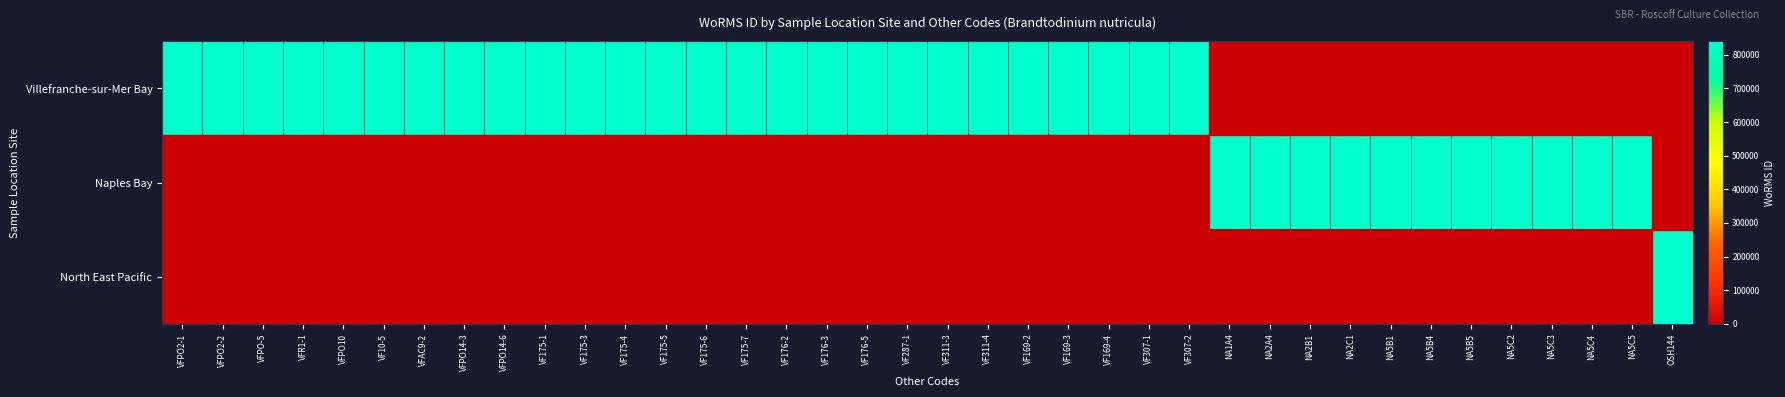

List the series in order of their overall mean, lowest first.

North East Pacific, Naples Bay, Villefranche-sur-Mer Bay